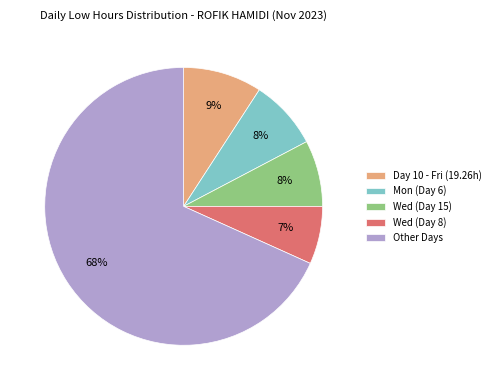

To the nearest percent, what is the difference between the Day 10 - Fri (19.26h) and Mon (Day 6) slice percentages?

1%